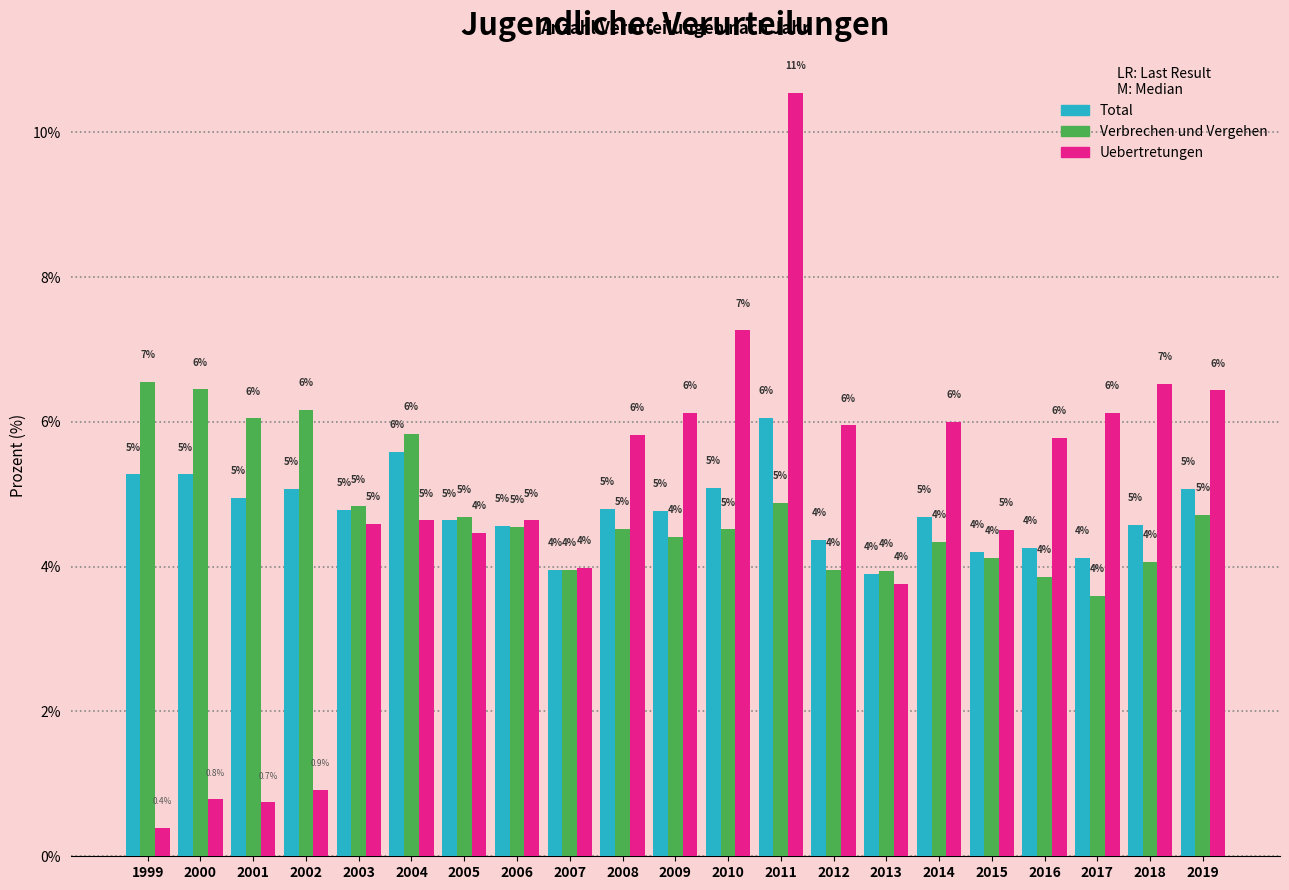

Is it true that Verbrechen und Vergehen equals 7.1 at 2005?

False